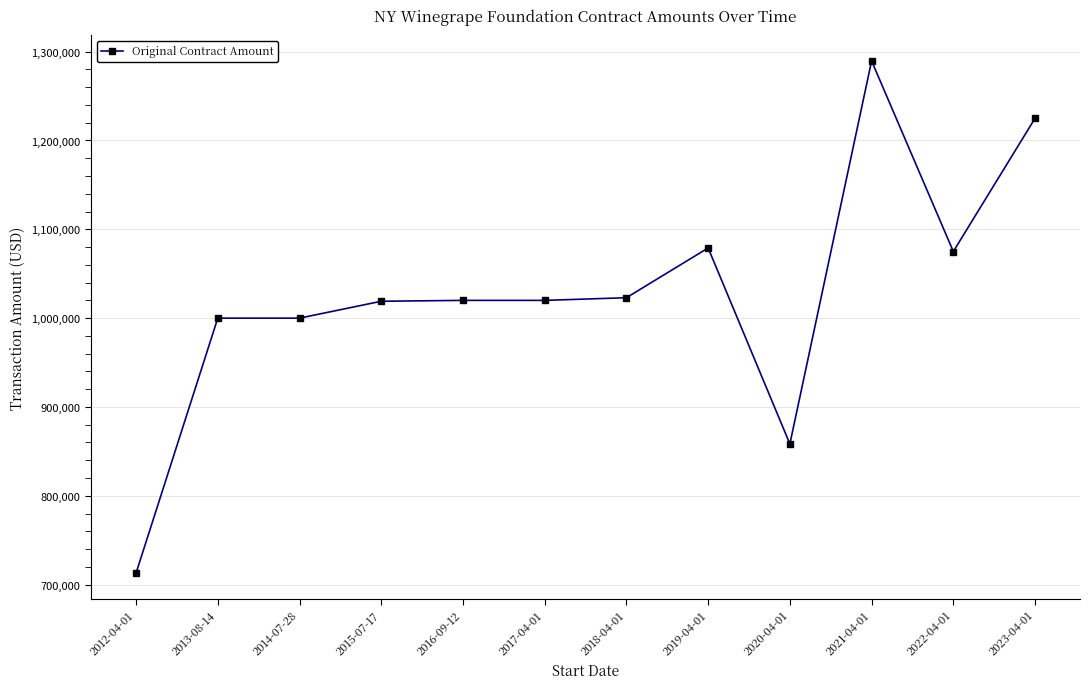

Read the value at 2020-04-01, to the nearest 10.

858400